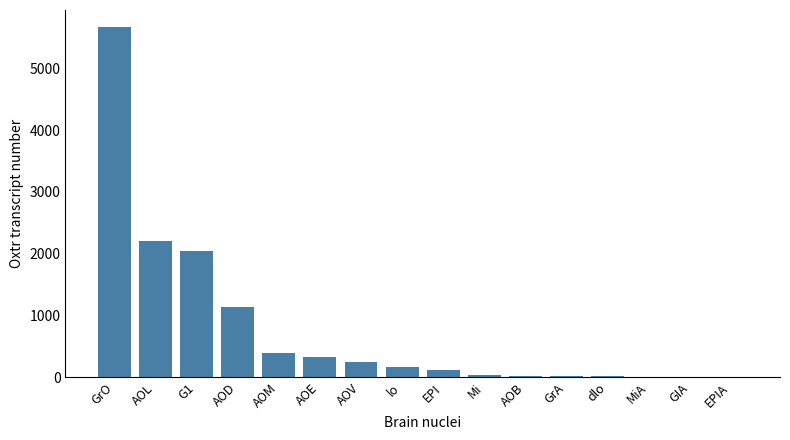

What is the maximum value shown in the chart?

5659